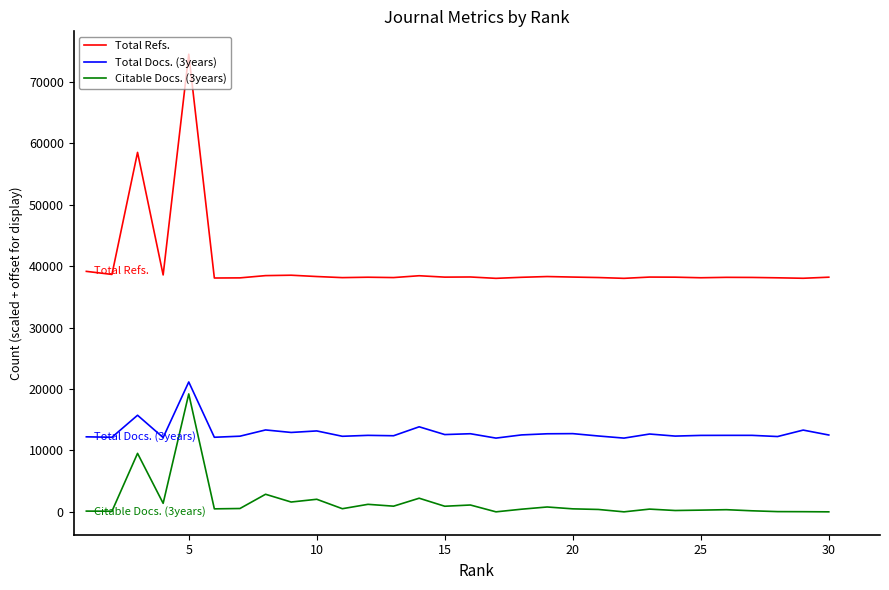

What is the average value of the Citable Docs. (3years) series?

1611.9